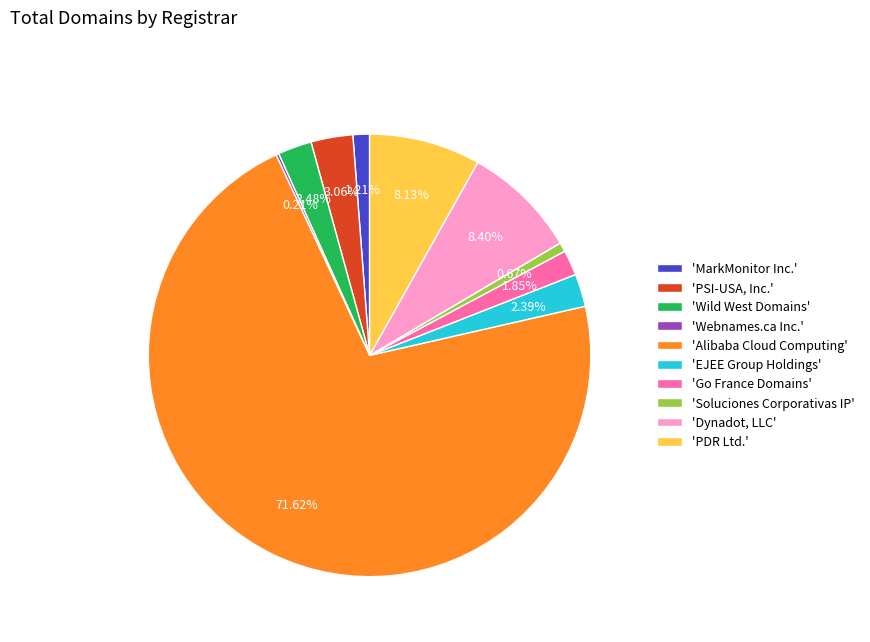

Which has a higher value, 'Dynadot, LLC' or 'MarkMonitor Inc.'?

'Dynadot, LLC'